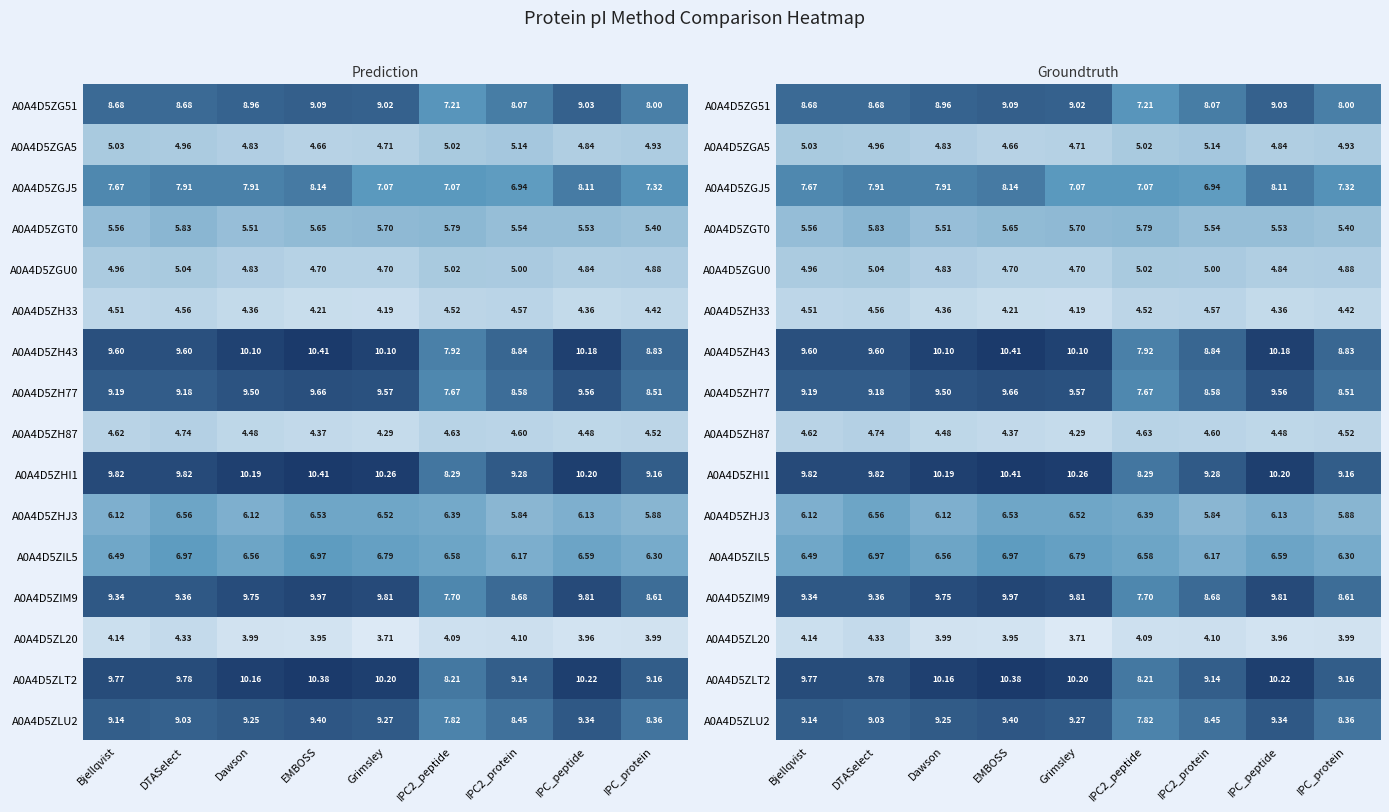

Count the number of data series in this chart.

16